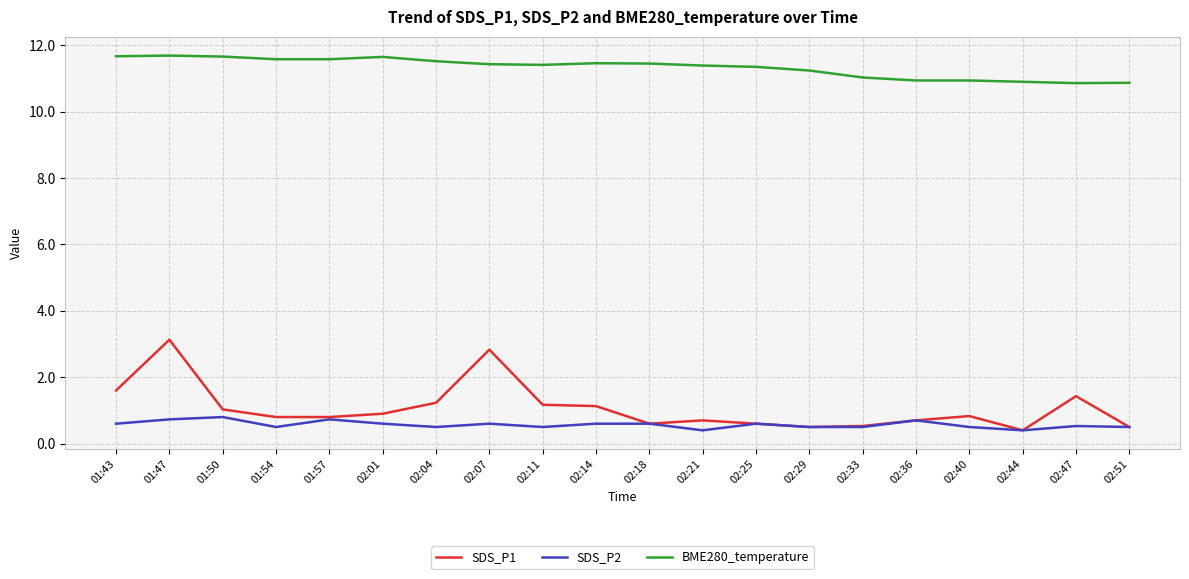

Which series has the largest total across all categories?

BME280_temperature